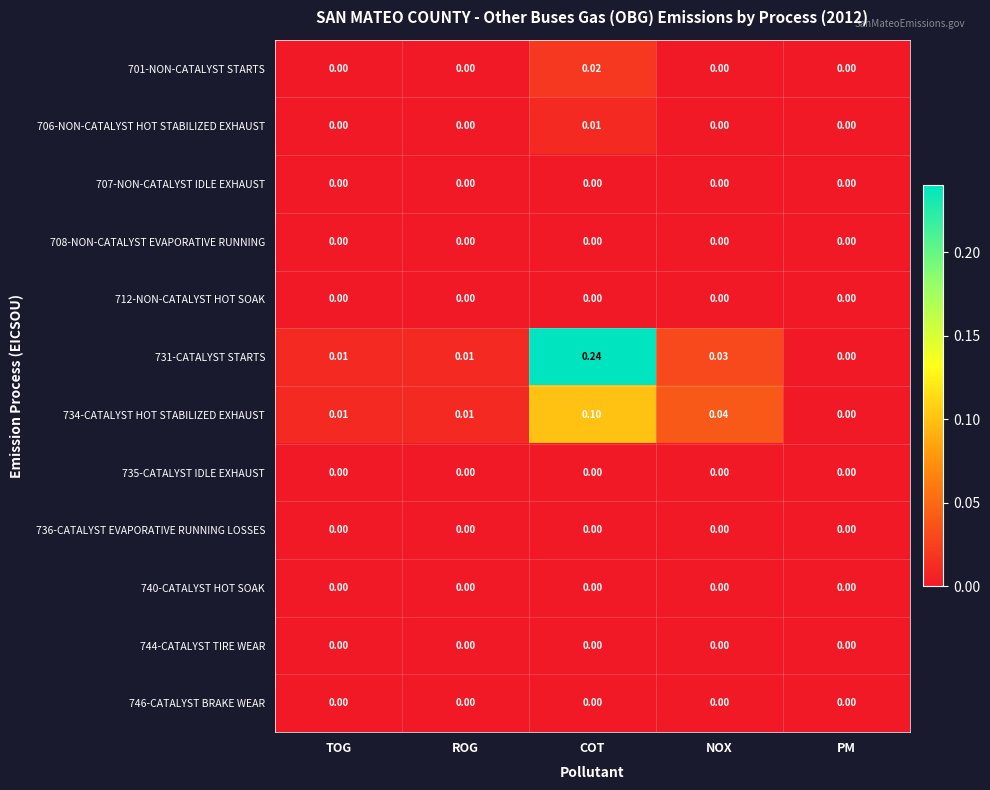

At which category is the sum across all series the highest?

COT